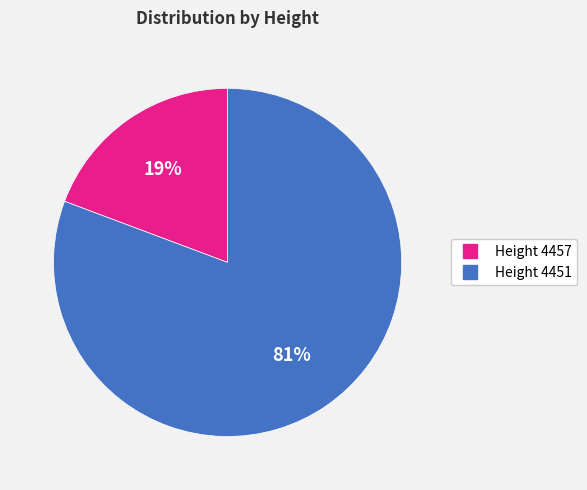

Is there a majority slice in this chart?

Yes